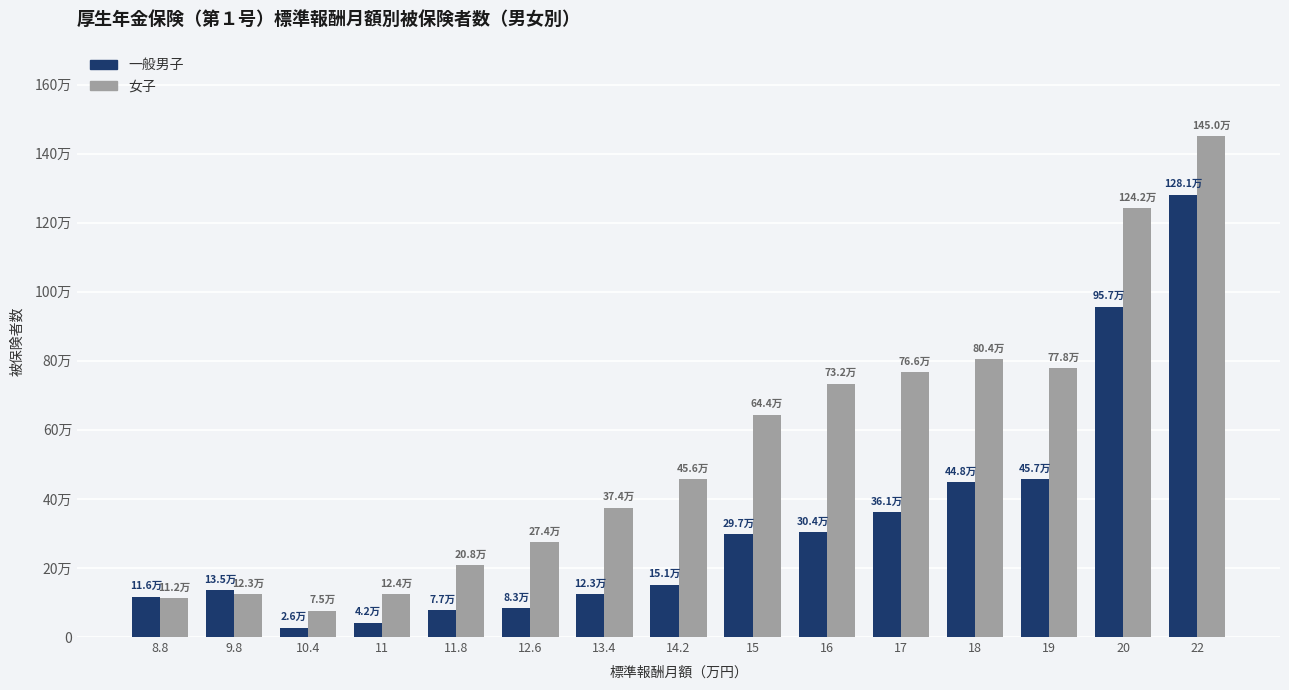

Which series has the widest spread of values?

女子